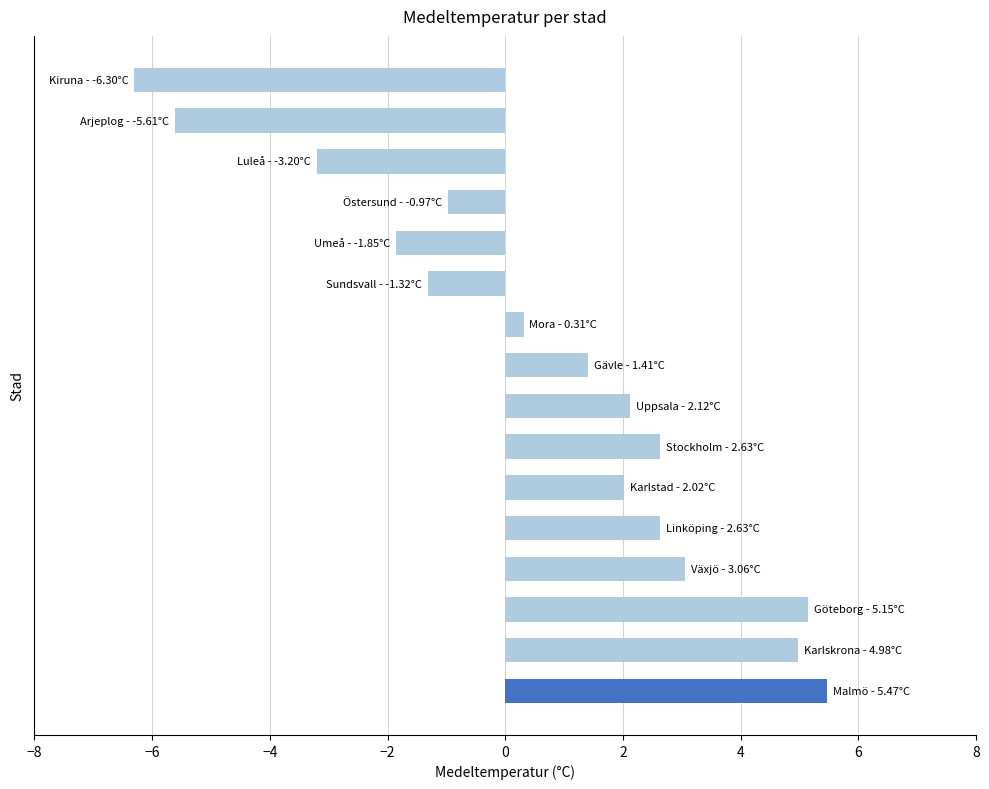

How many data points are less than 2?

8